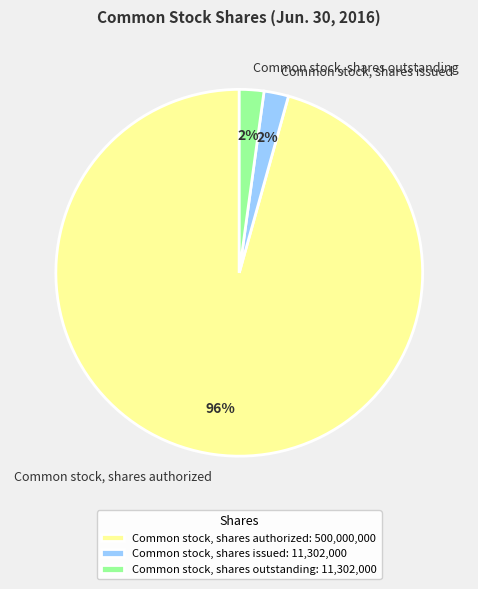

To the nearest percent, what portion does Common stock, shares authorized represent?

96%